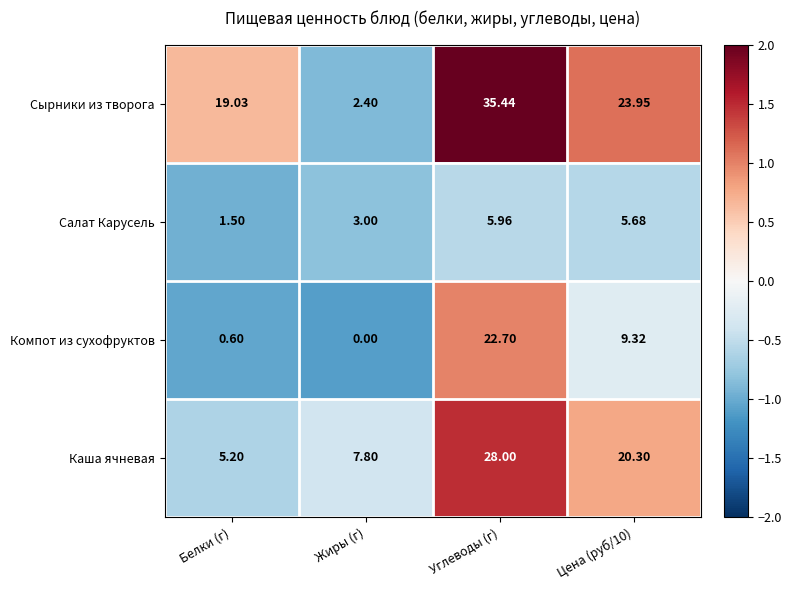

Rank the series by their average value, from highest to lowest.

Сырники из творога, Каша ячневая, Компот из сухофруктов, Салат Карусель